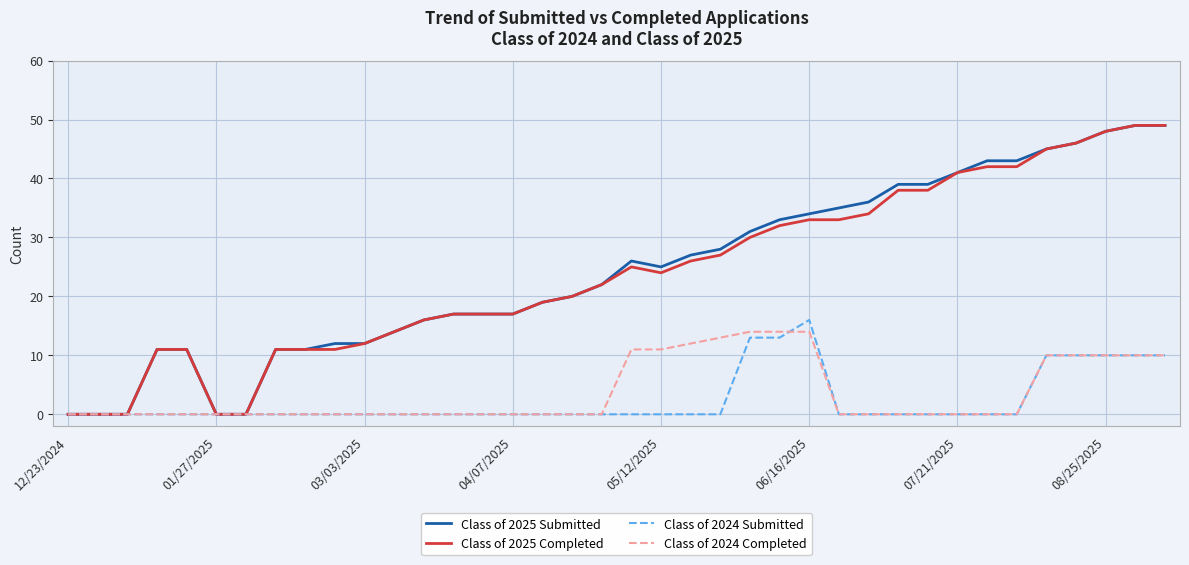

True or false: Class of 2024 Submitted and Class of 2025 Completed intersect in this chart.

False